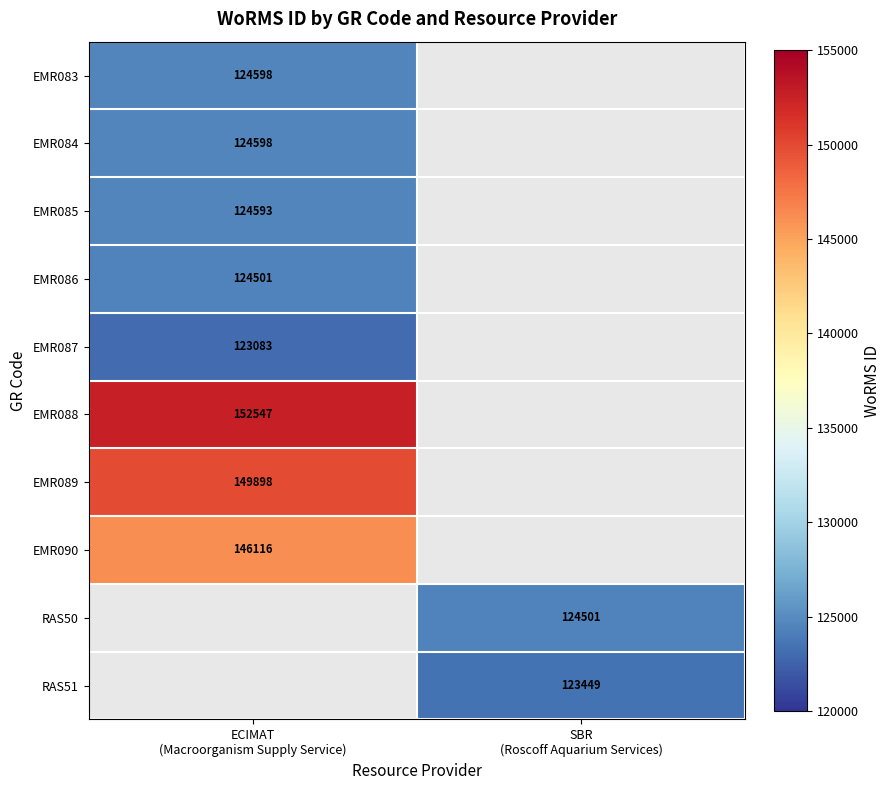

The RAS51 series shows 123449.0 at SBR (Roscoff Aquarium Services). True or false?

True